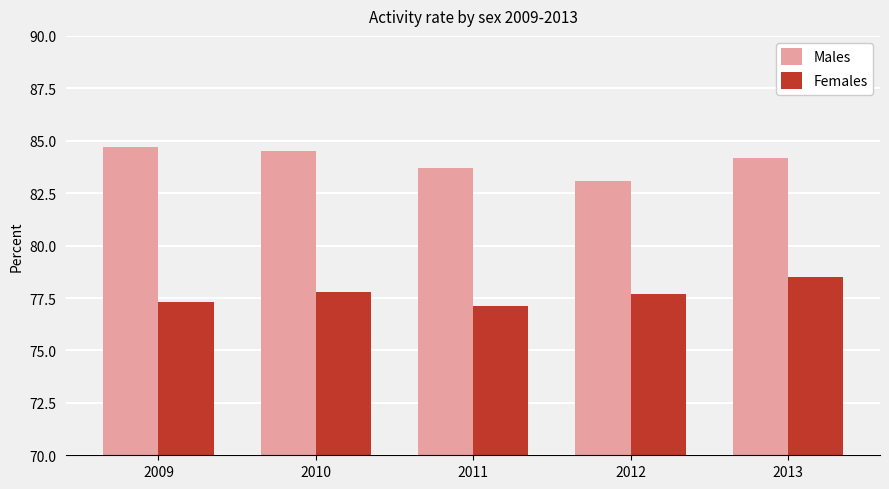

At how many categories does at least one series exceed 82?

5